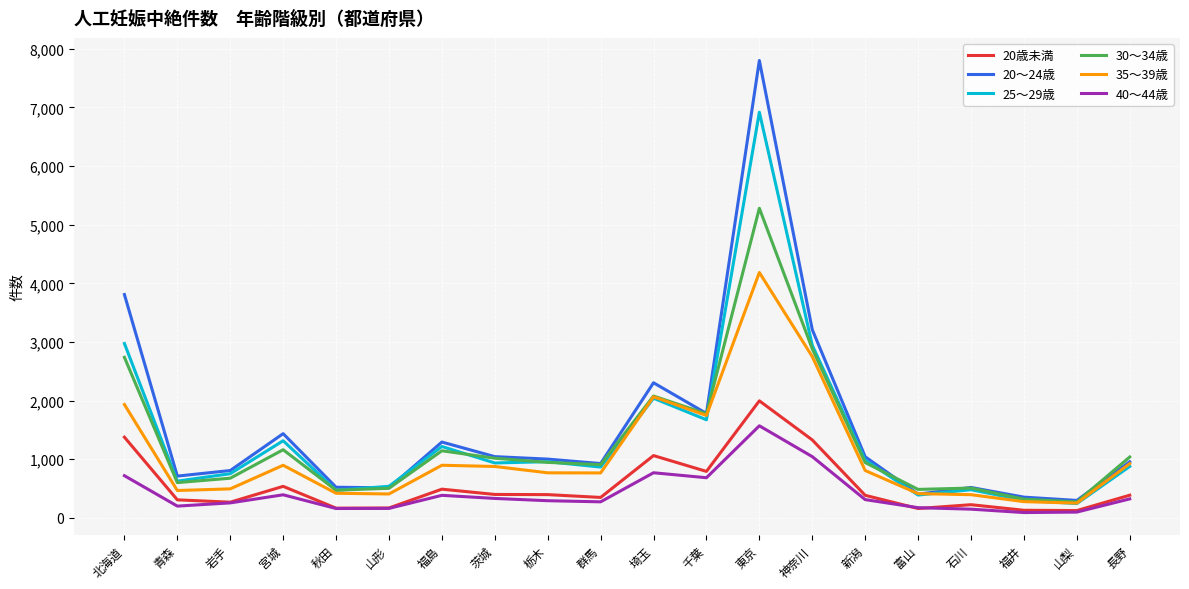

What position from the left is 富山?

16